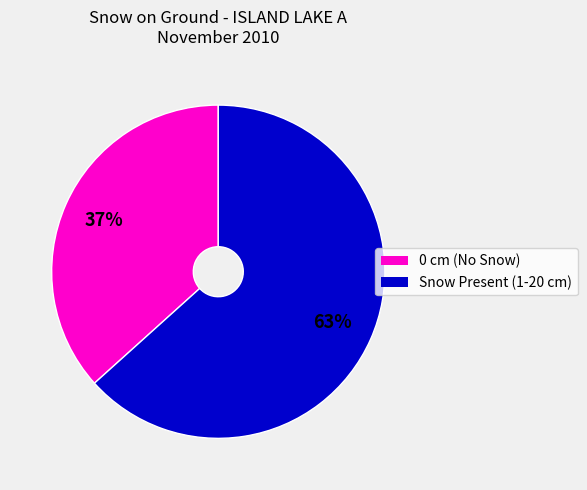

Does any single category account for the majority?

Yes